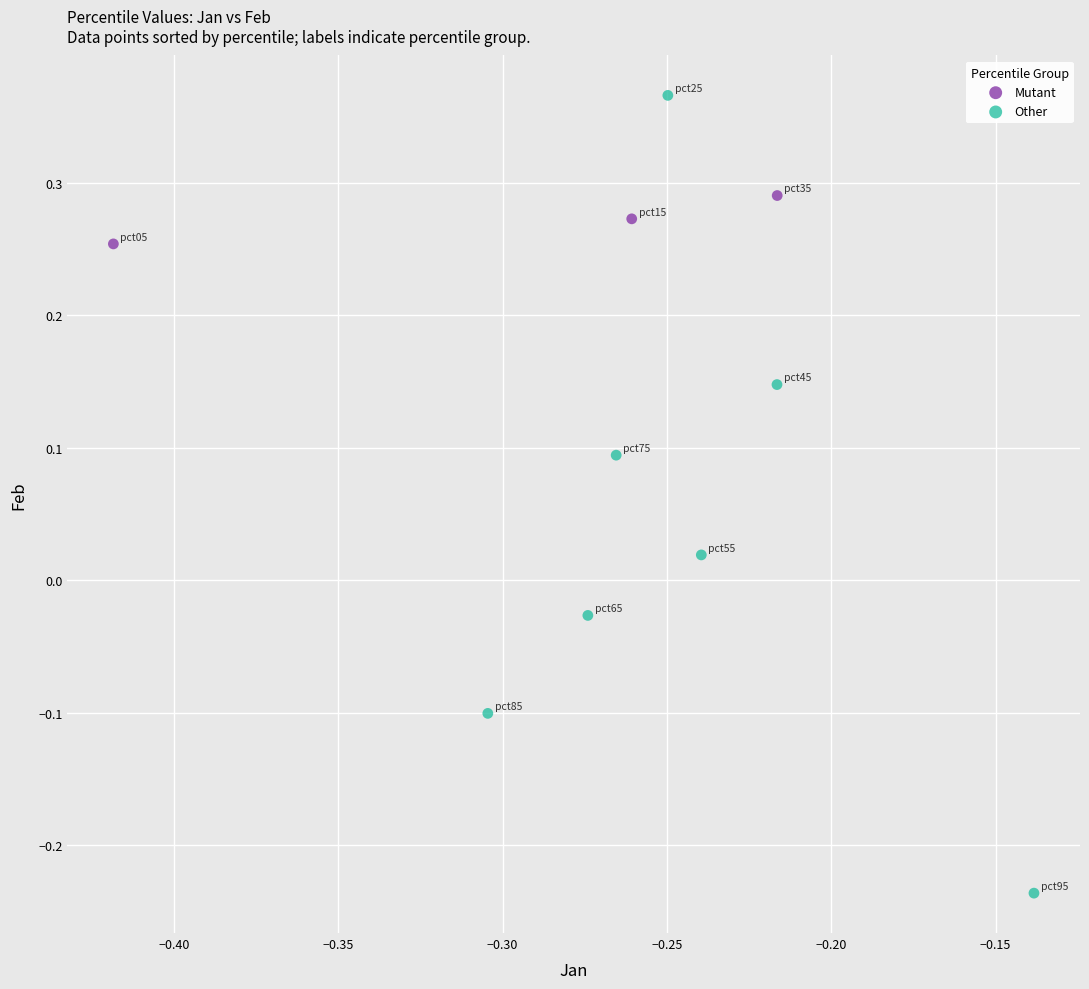

Which series has the largest Y range (max minus min)?

Other